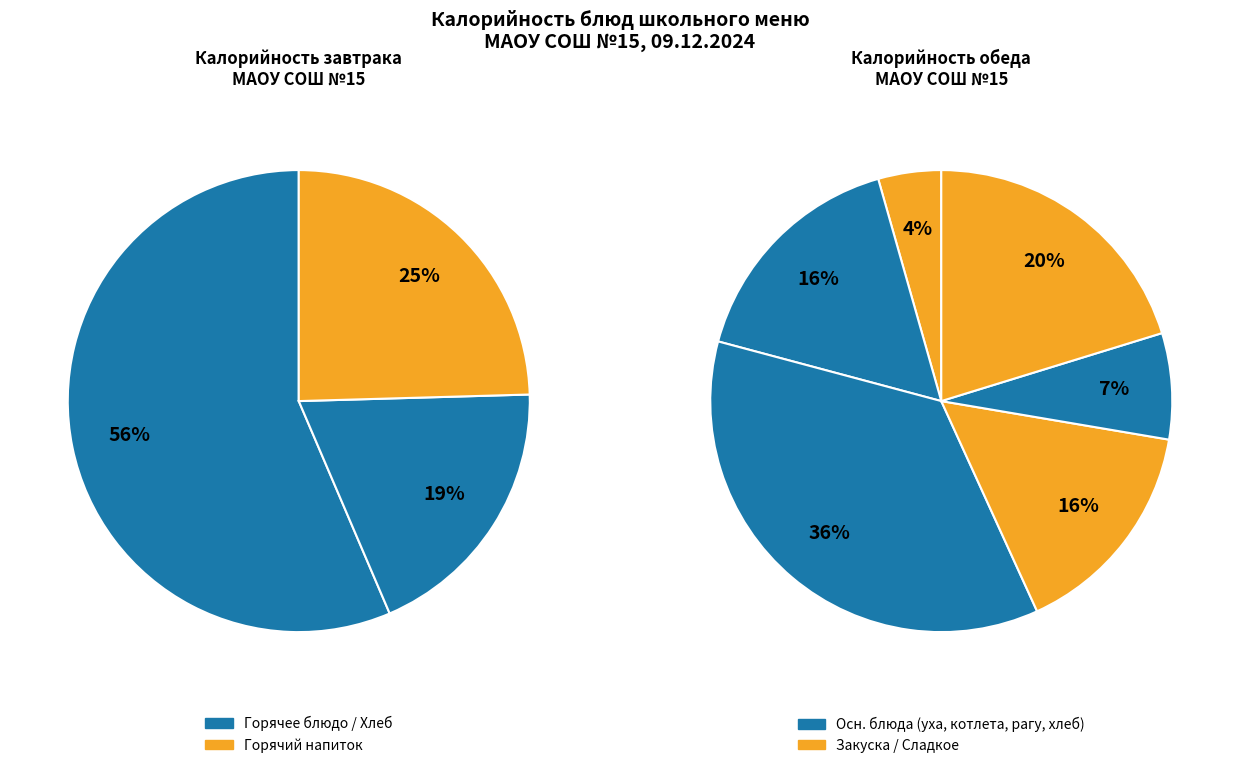

How many segments does this pie chart have?

9